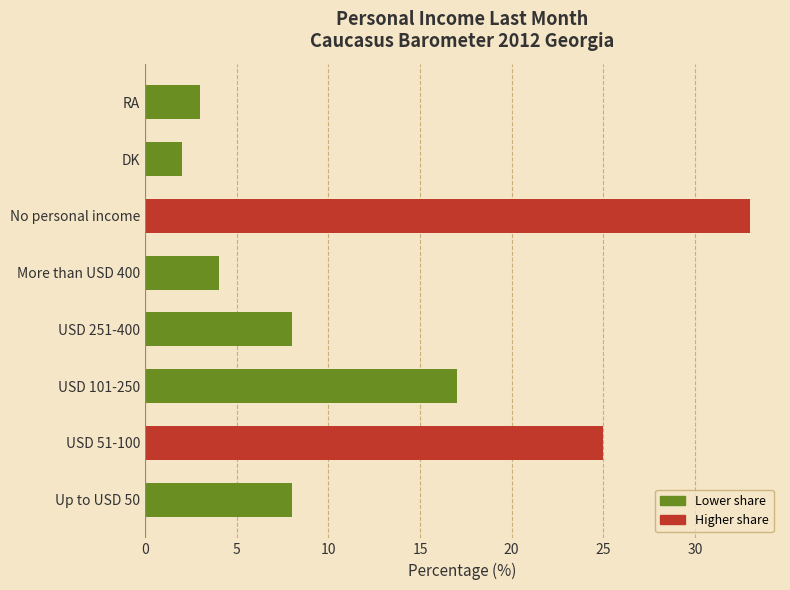

Are the bars horizontal?

Yes